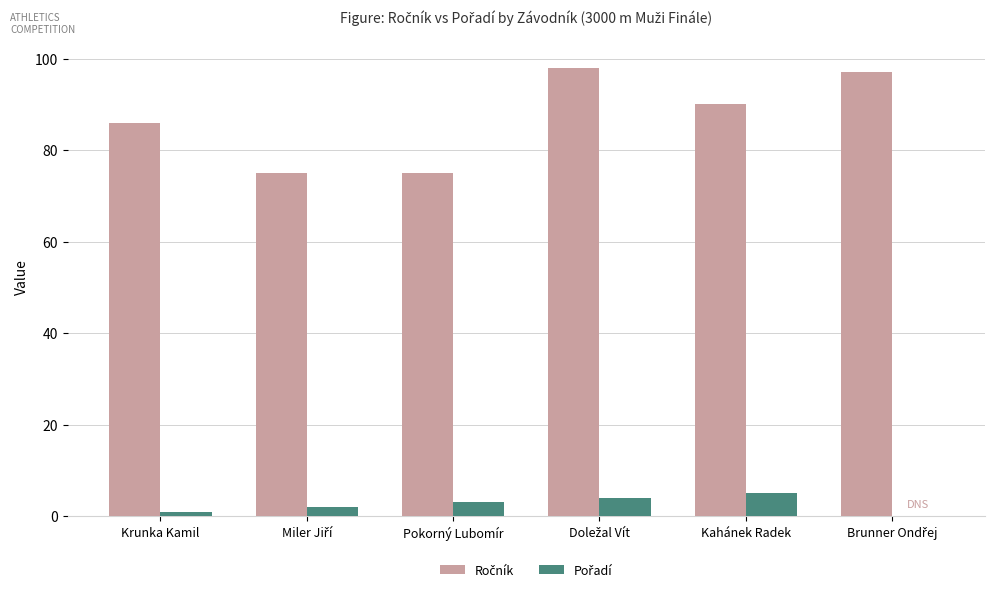

At which label does Ročník reach its peak?

Doležal Vít